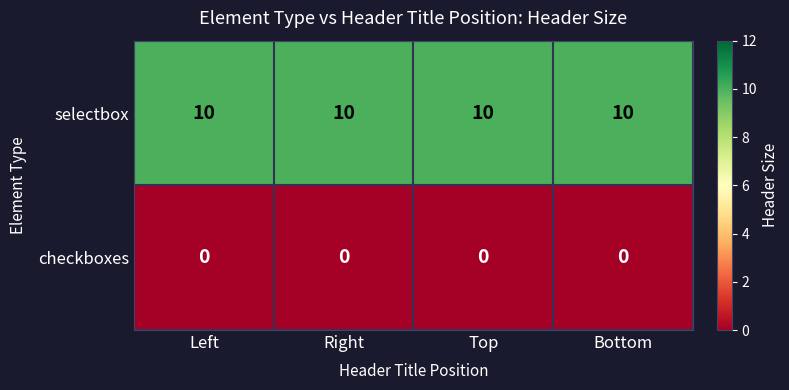

True or false: checkboxes has a value of 0 at Top.

True